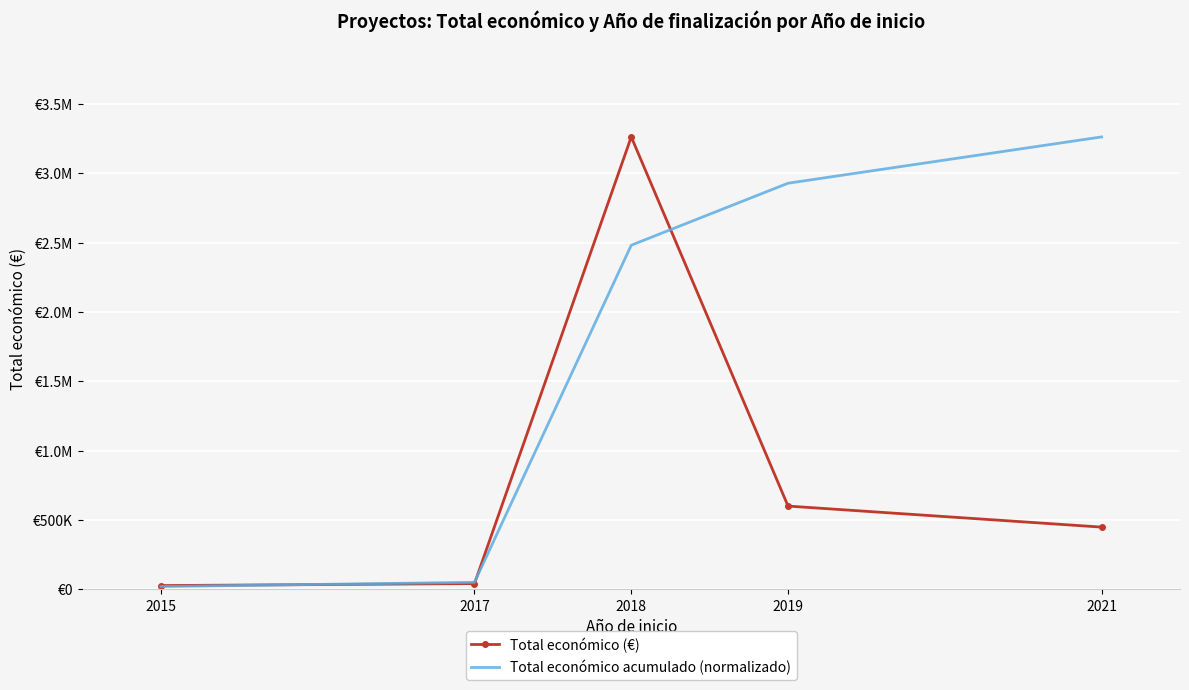

Which label corresponds to the largest value in the chart?

2018